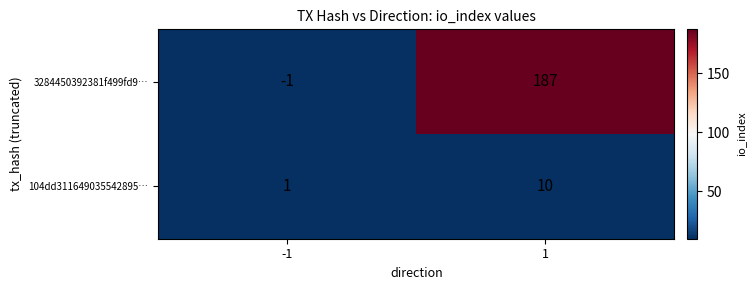

True or false: 3284450392381f499fd9… has a value of -2 at -1.

False